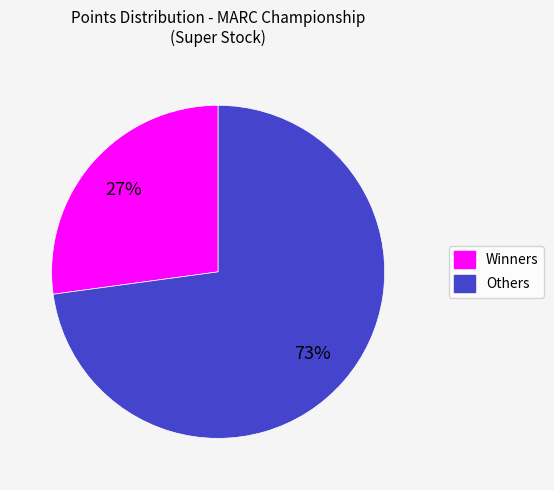

What is the smallest slice in the pie chart?

Winners